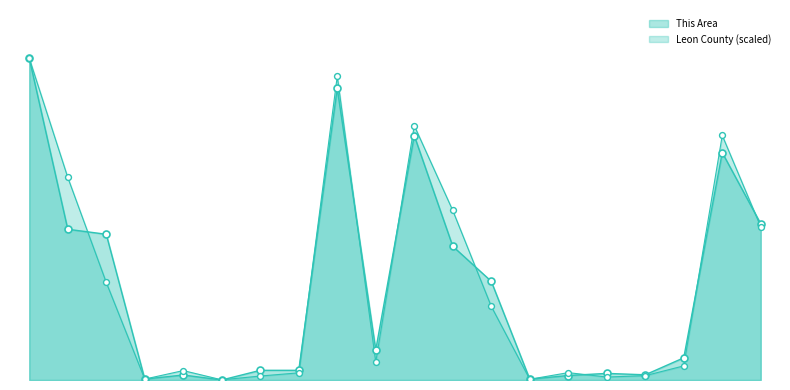

Which series reaches the minimum Y coordinate?

This Area